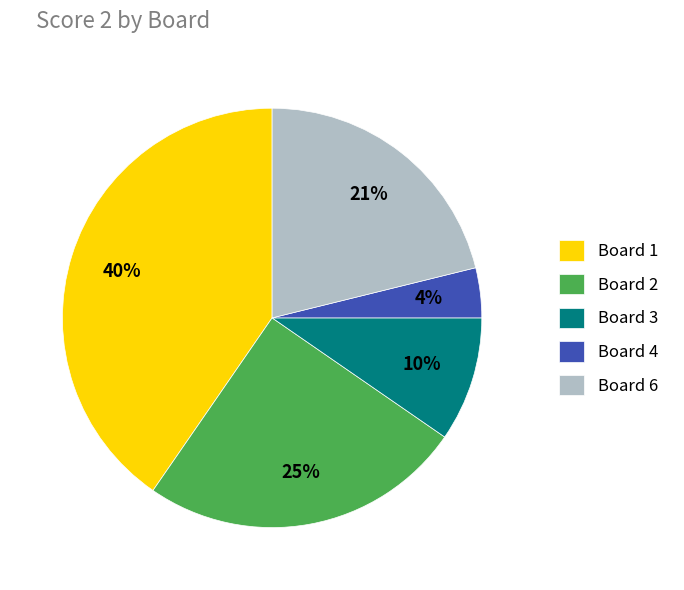

Between Board 6 and Board 4, which is larger?

Board 6